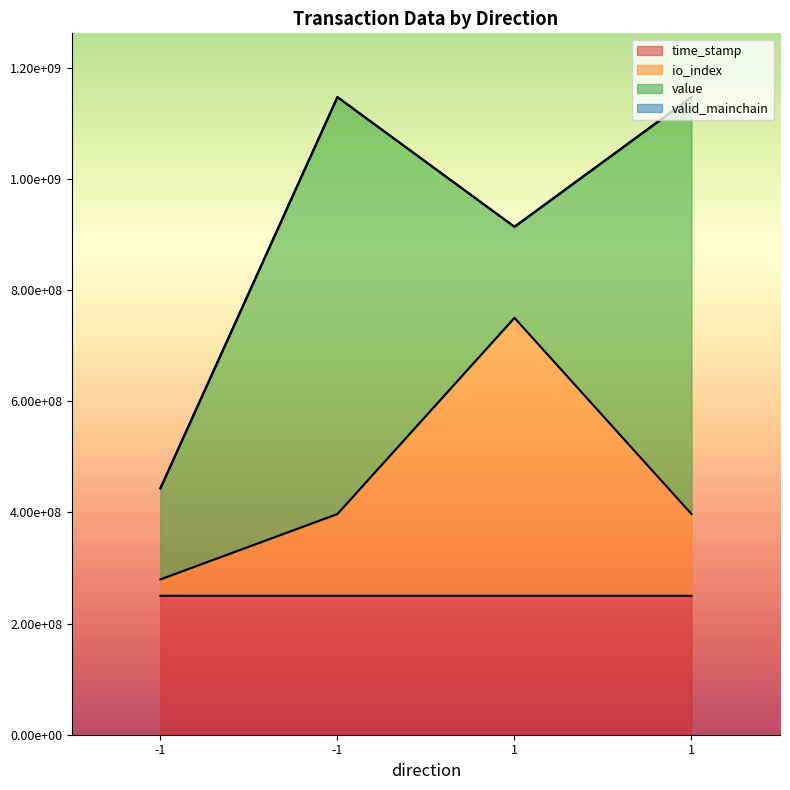

Between 1 and -1, which is larger?

-1